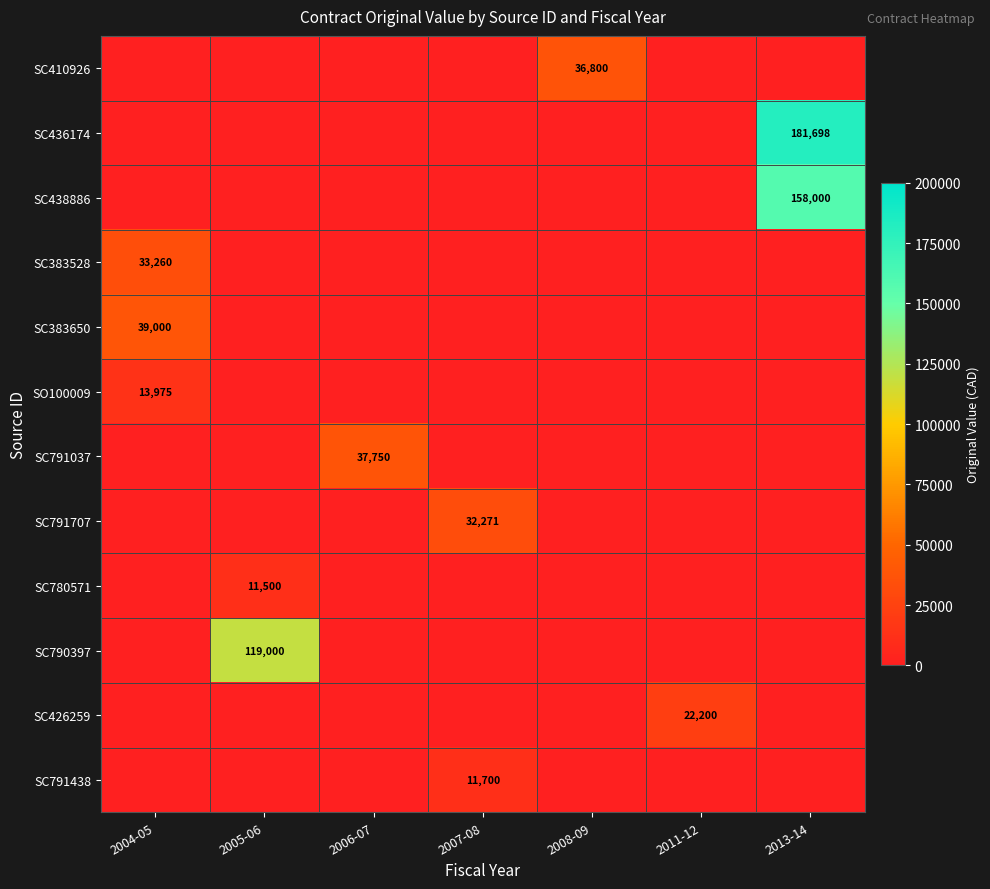

At which category is the sum across all series the highest?

2013-14